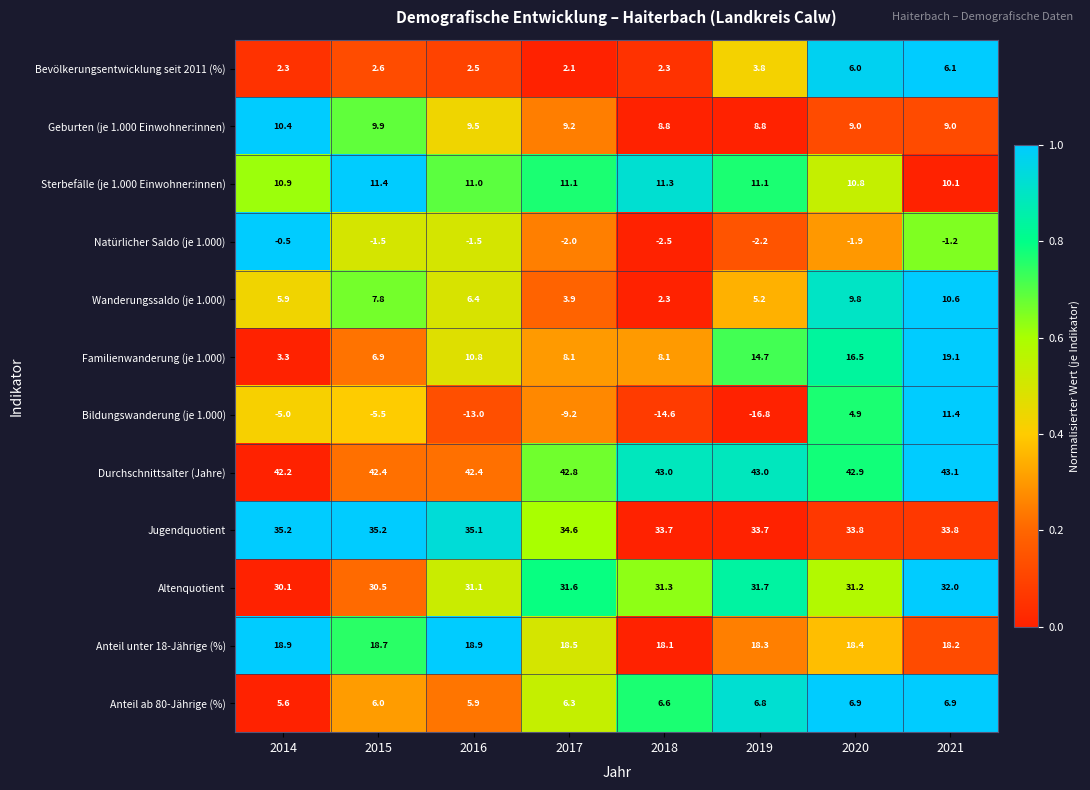

Which series has the widest spread of values?

Bildungswanderung (je 1.000)